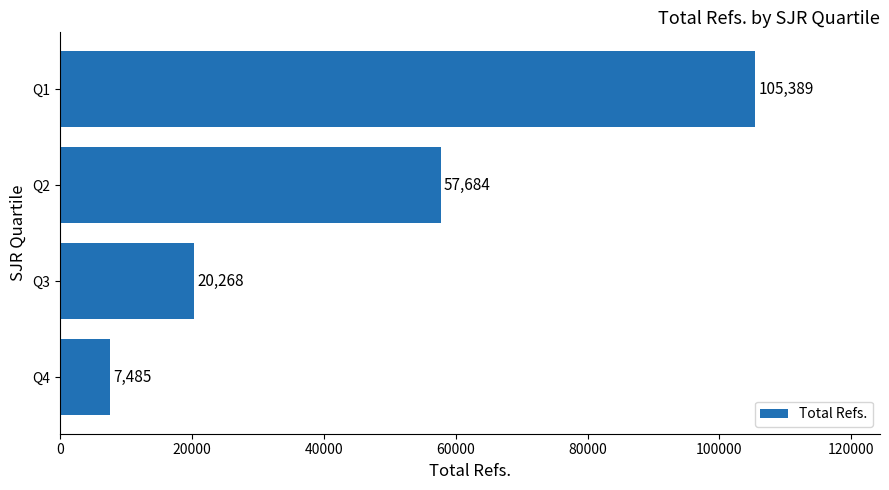

How many values are between 20268 and 105389?

3